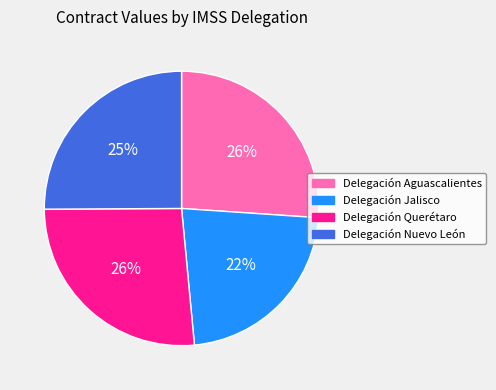

What percentage is the Delegación Querétaro slice, to the nearest percent?

26%